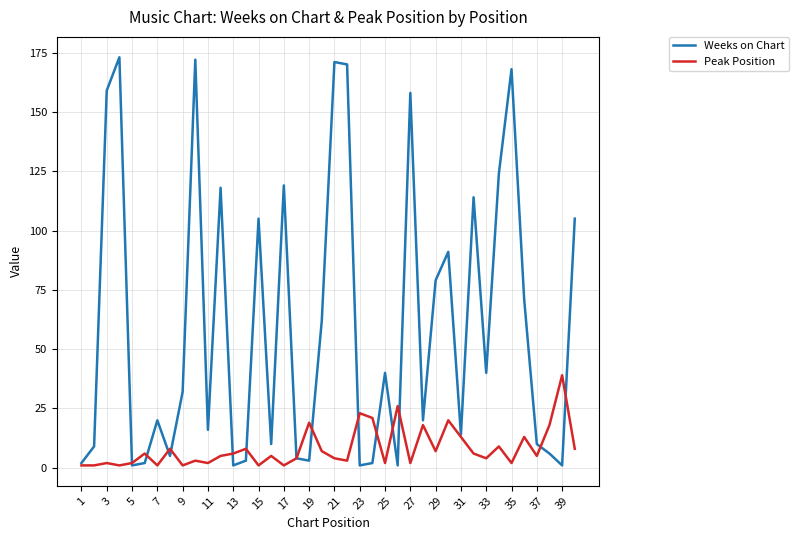

Rank the series by their maximum value, from lowest to highest.

Peak Position, Weeks on Chart